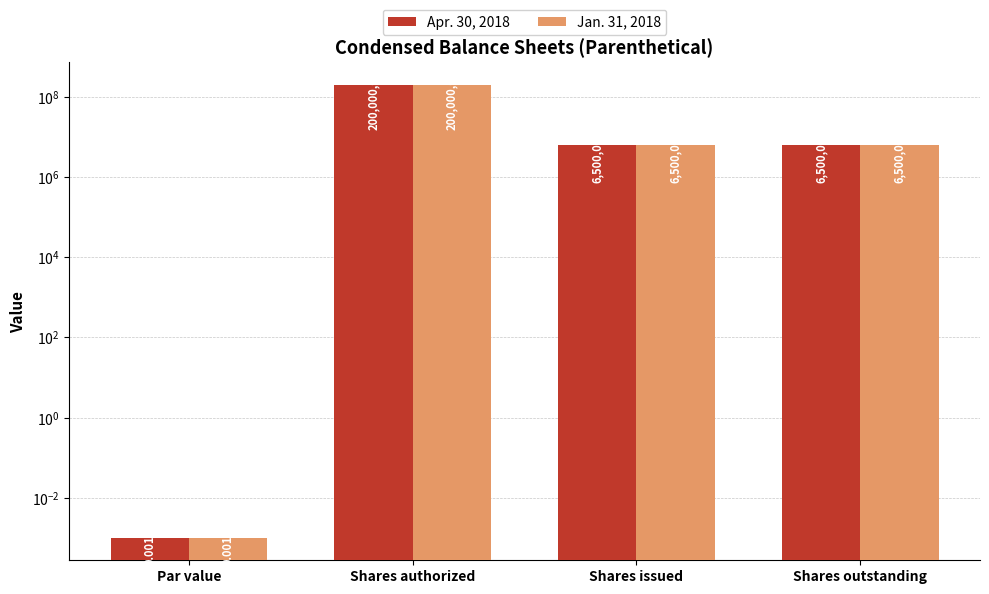

At which label is Apr. 30, 2018 closest to 100000000?

Shares issued